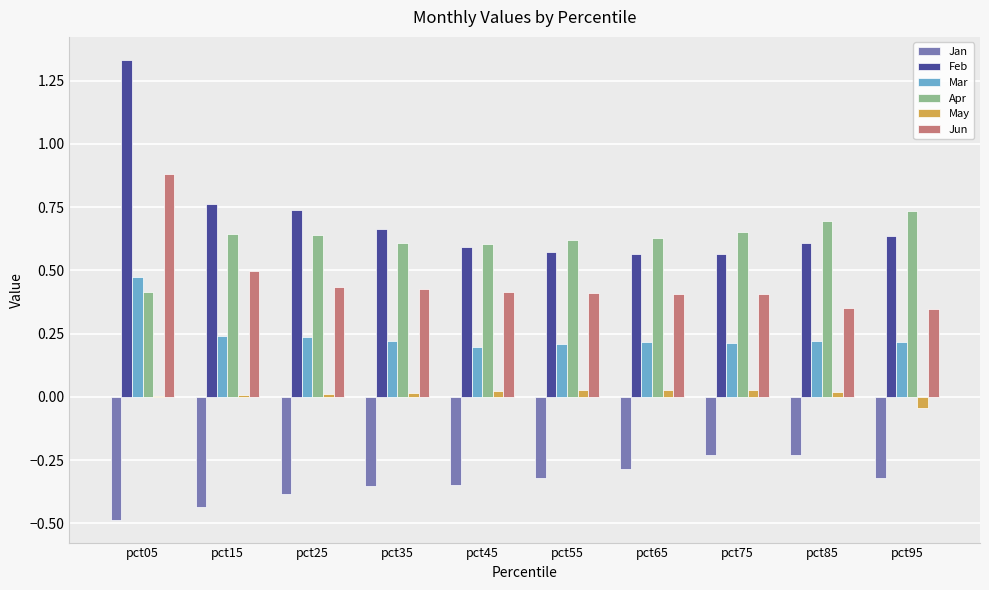

True or false: Apr has a value of 0.2 at pct05.

False